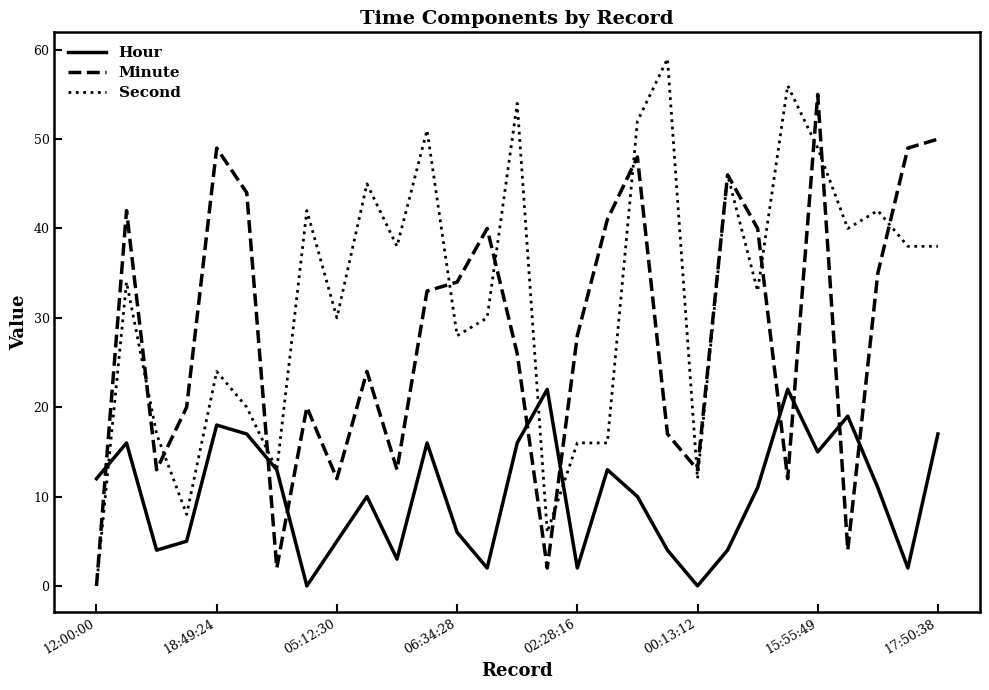

List the series in order of their peak value, highest first.

Second, Minute, Hour